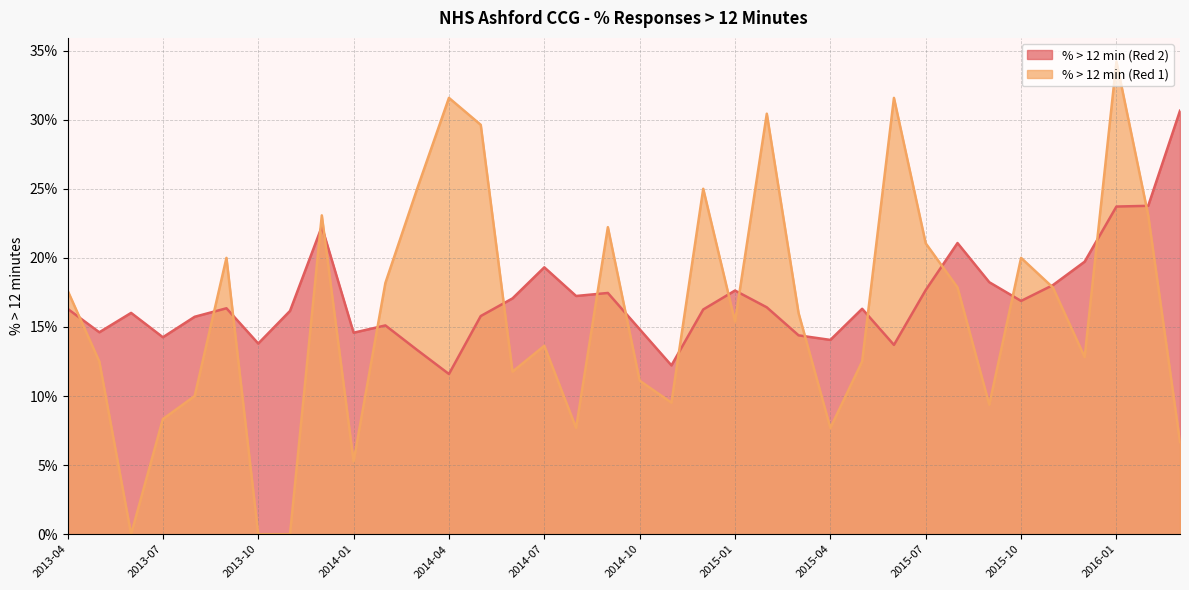

What is the label of the 35th point from the right?

2013-05